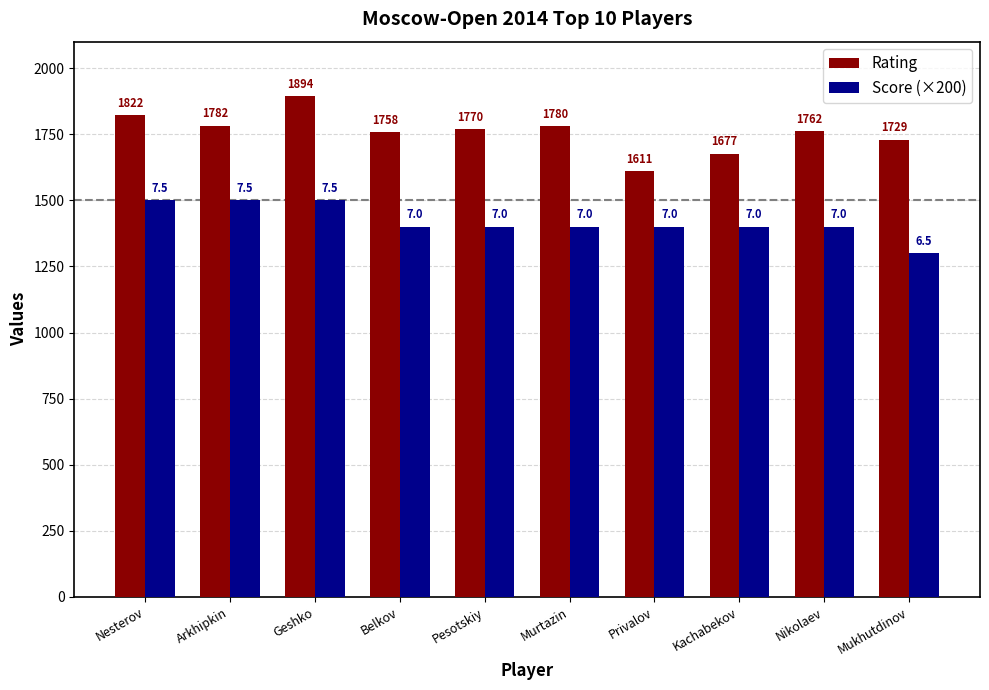

Reading left to right, what are all the values shown in this chart?

Rating: 1822	1782	1894	1758	1770	1780	1611	1677	1762	1729
Score (×200): 1500	1500	1500	1400	1400	1400	1400	1400	1400	1300